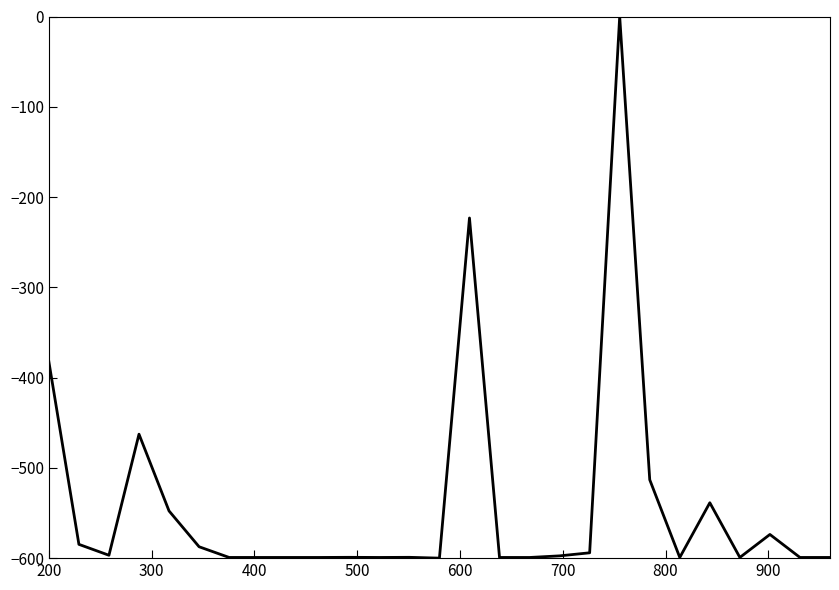

What is the smallest value displayed?

-600.0